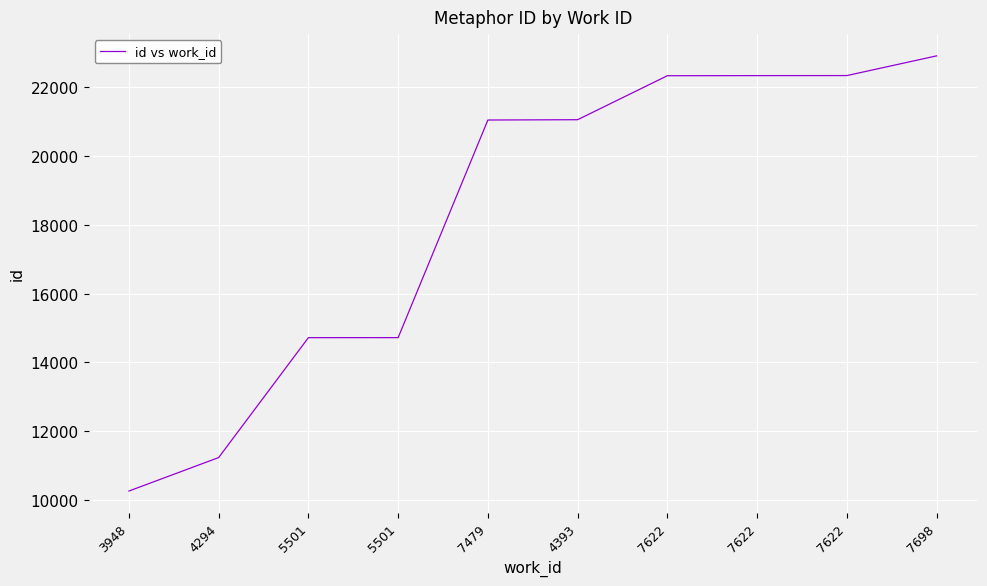

Read the value at 7479.

21049